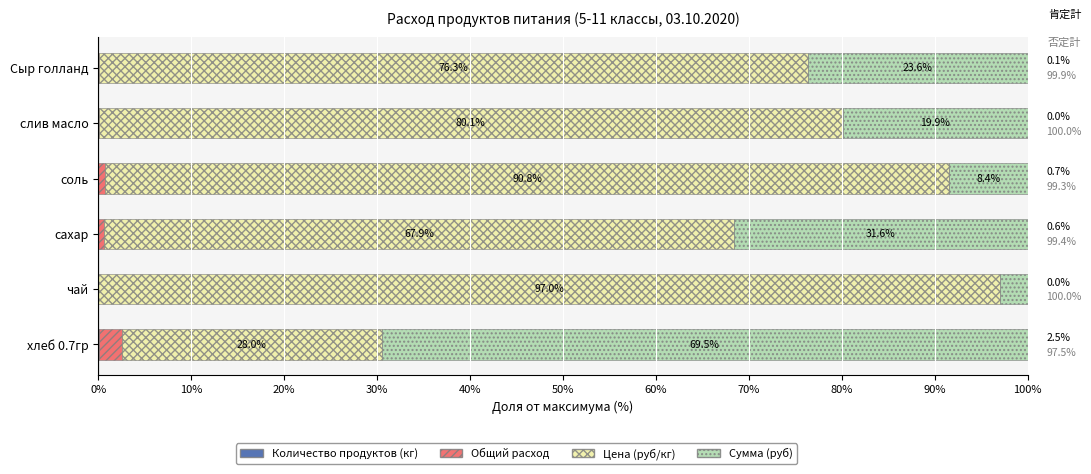

What is the total value across all series at Сыр голланд?

100.0